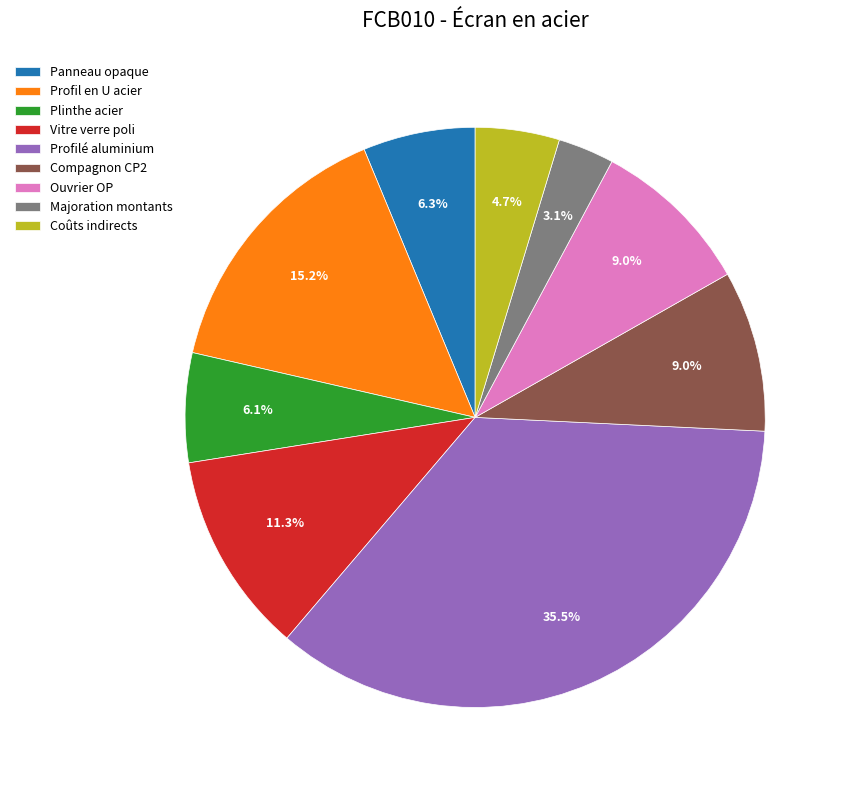

Count the number of slices in the pie.

9